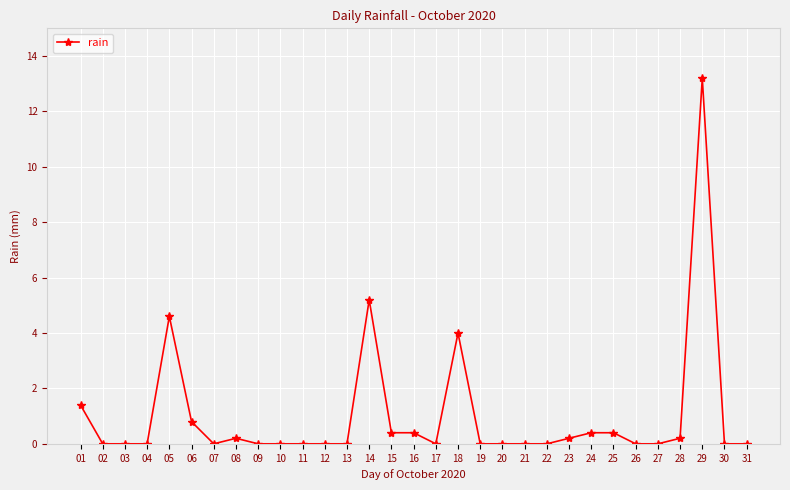

Reading right to left, list all the values displayed in this chart.

31=0.0	30=0.0	29=13.2	28=0.2	27=0.0	26=0.0	25=0.4	24=0.4	23=0.2	22=0.0	21=0.0	20=0.0	19=0.0	18=4.0	17=0.0	16=0.4	15=0.4	14=5.2	13=0.0	12=0.0	11=0.0	10=0.0	09=0.0	08=0.2	07=0.0	06=0.8	05=4.6	04=0.0	03=0.0	02=0.0	01=1.4